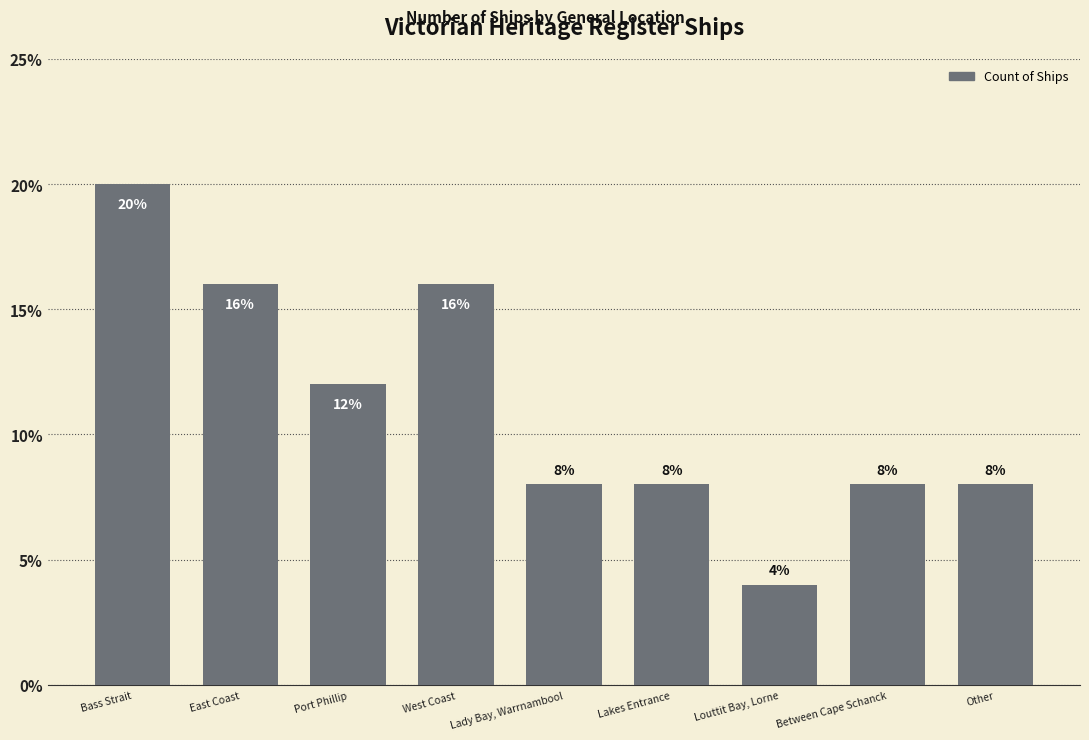

What is the difference between the maximum and second lowest values?

12